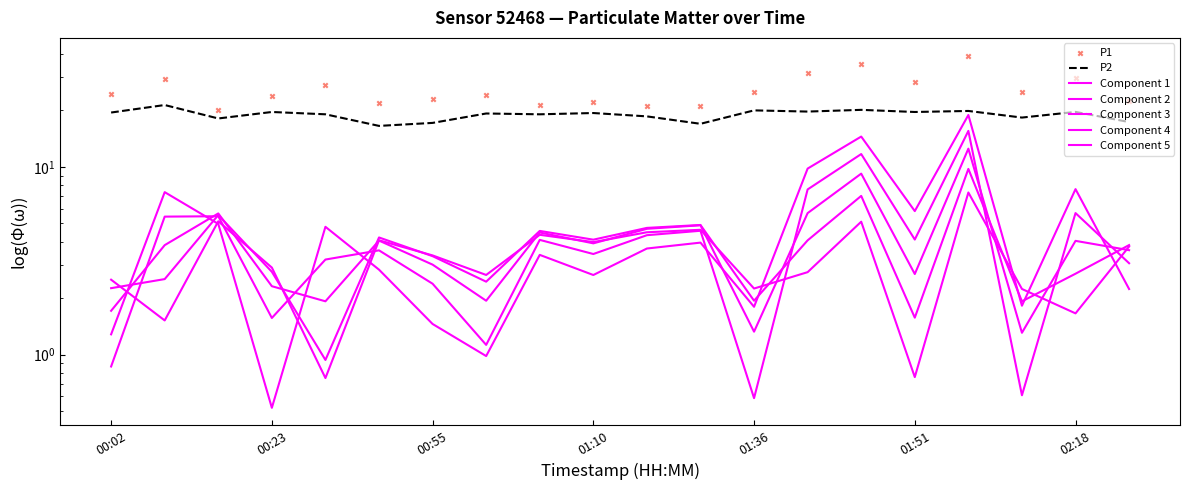

What is the total value across all series at 01:00?

43.6